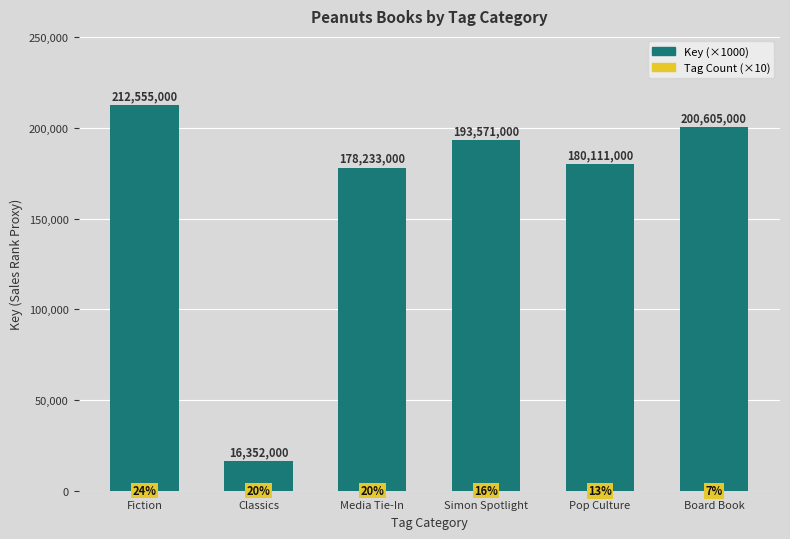

What is the label of the 3rd bar from the right?

Simon Spotlight